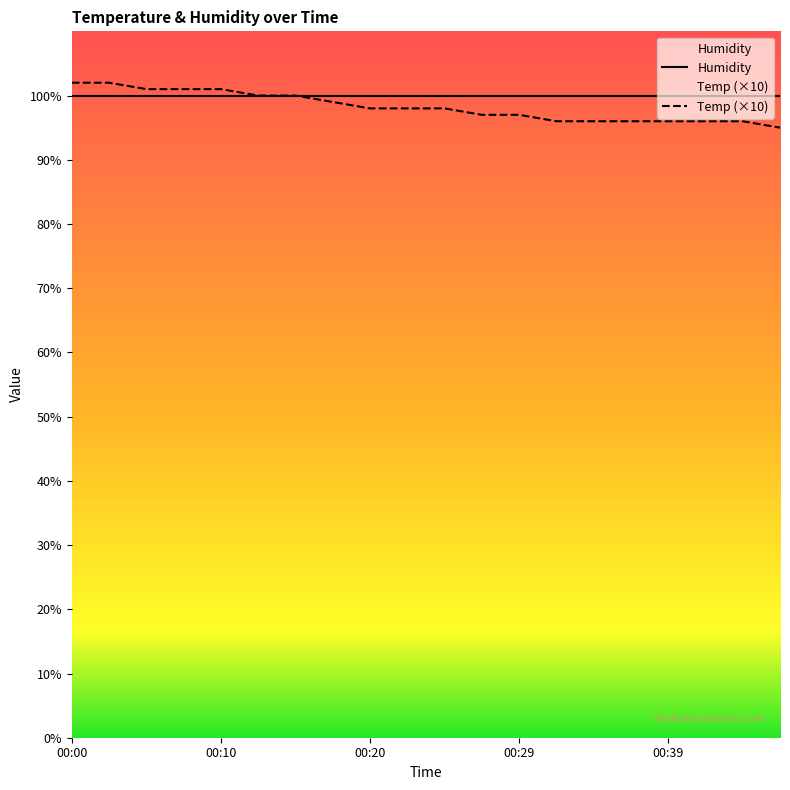

Rank the categories by value from highest to lowest.

00:00, 00:03, 00:05, 00:08, 00:10, 00:12, 00:15, 00:17, 00:20, 00:22, 00:25, 00:27, 00:29, 00:32, 00:34, 00:37, 00:39, 00:42, 00:44, 00:47